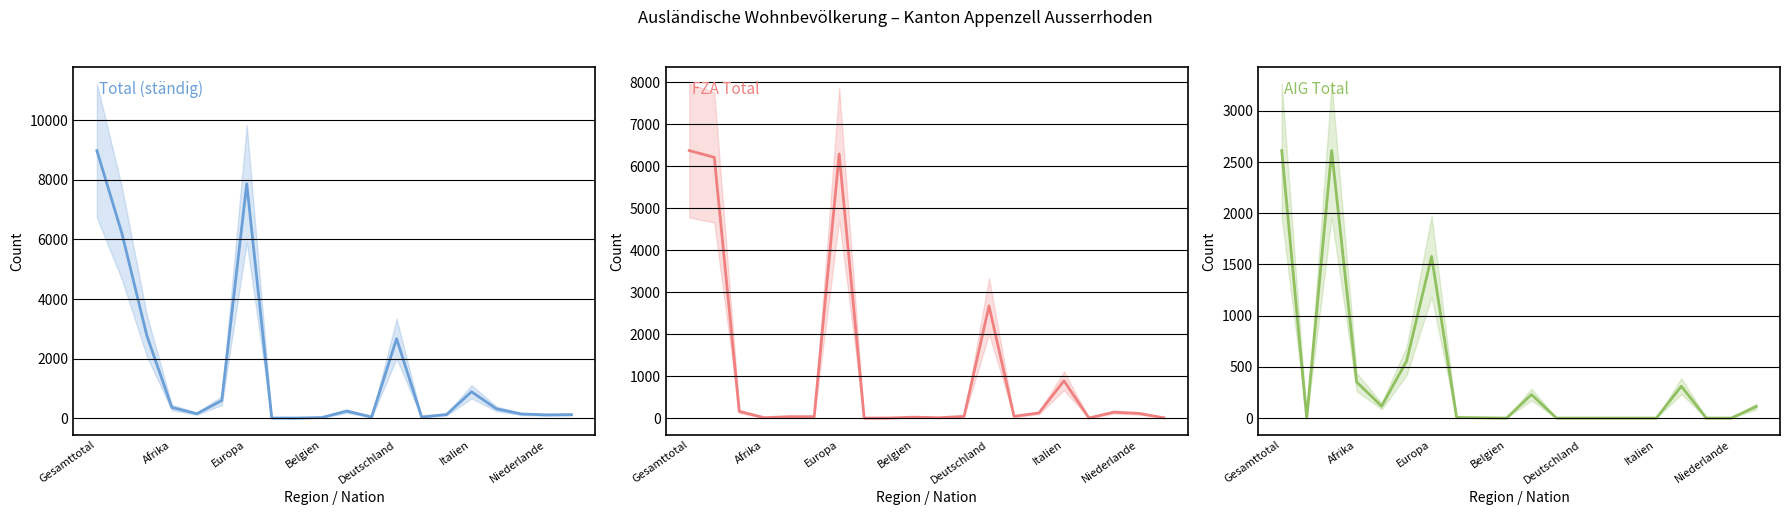

Reading right to left, what are all the values shown in this chart?

Total (ständig): 121	112	142	314	888	124	42	2670	42	239	23	6	7	7865	593	152	362	2772	6208	8980
FZA Total: 8	112	142	3	888	124	42	2670	42	9	23	3	1	6286	36	35	10	160	6208	6368
AIG Total: 113	0	0	311	0	0	0	0	0	230	0	3	6	1579	557	117	352	2612	0	2612